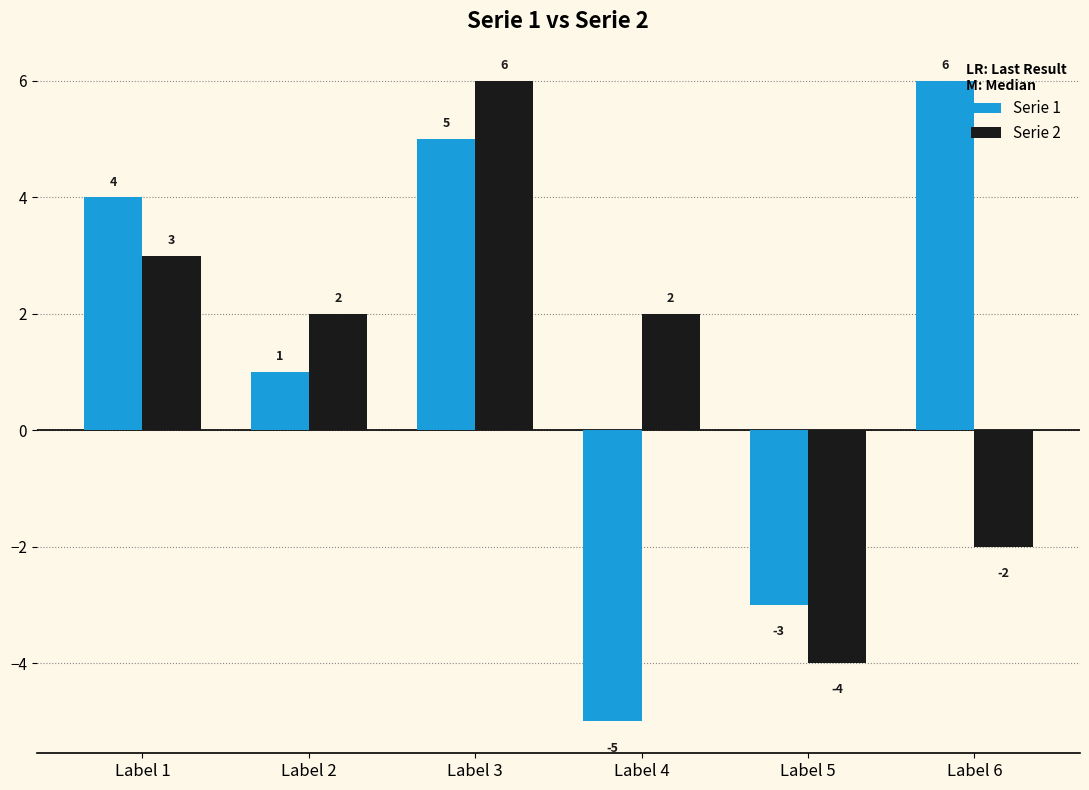

What is the value of the Serie 2 bar at the 5th from the left?

-4